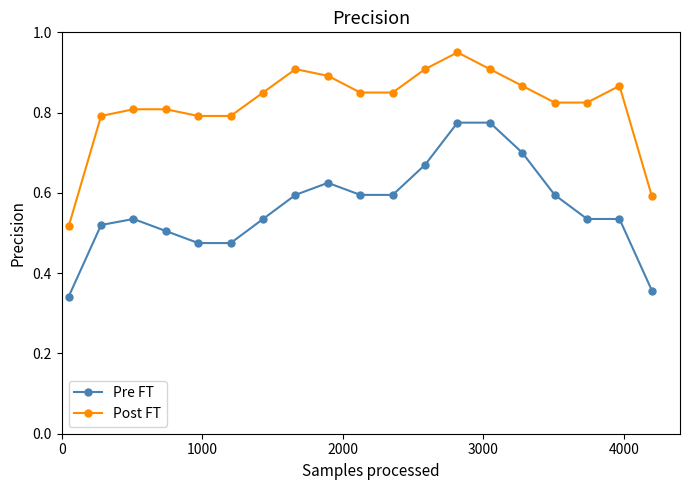

True or false: Pre FT and Post FT cross at least once.

False